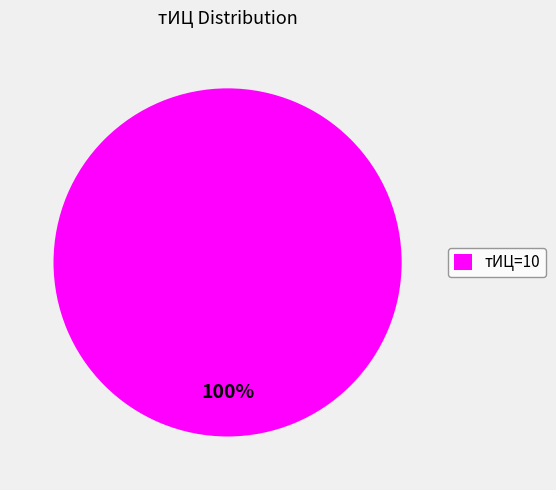

Does any single category account for the majority?

Yes